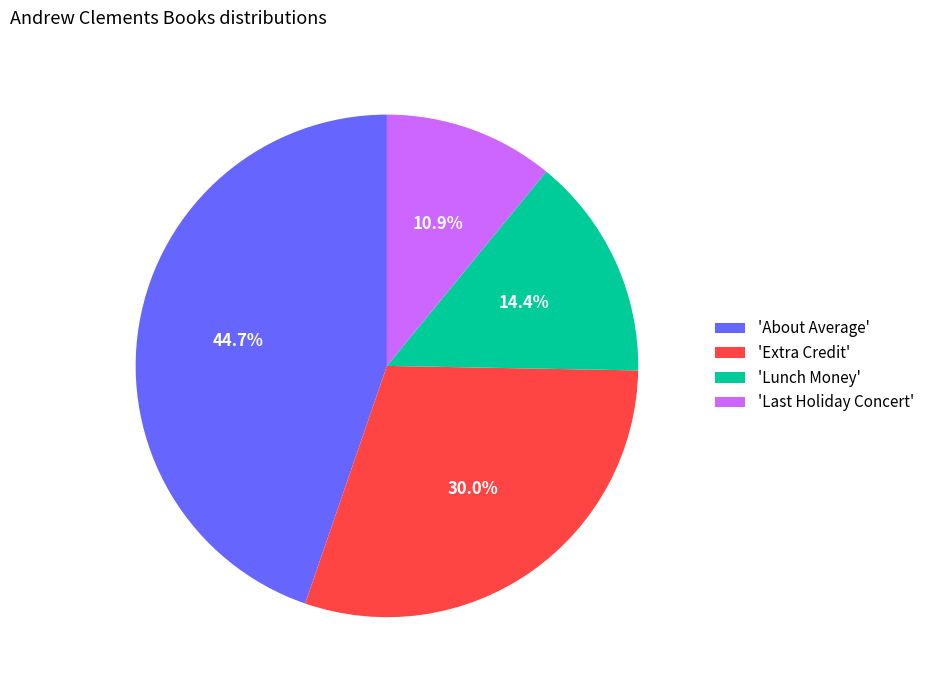

Does any single category account for the majority?

No